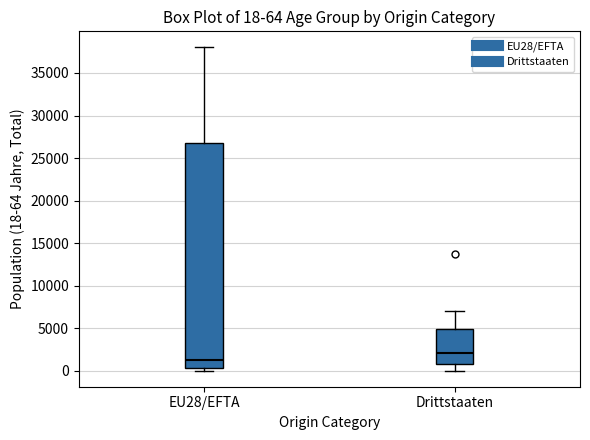

Which box is the tallest, from its lower edge to its upper edge?

EU28/EFTA